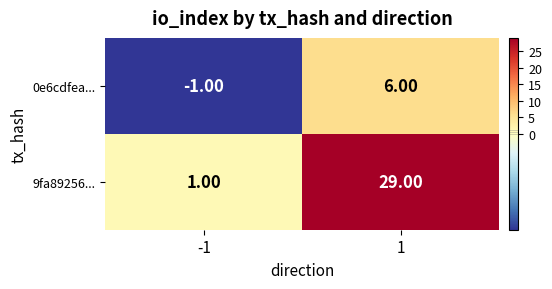

What is the total value across all series at 1?

35